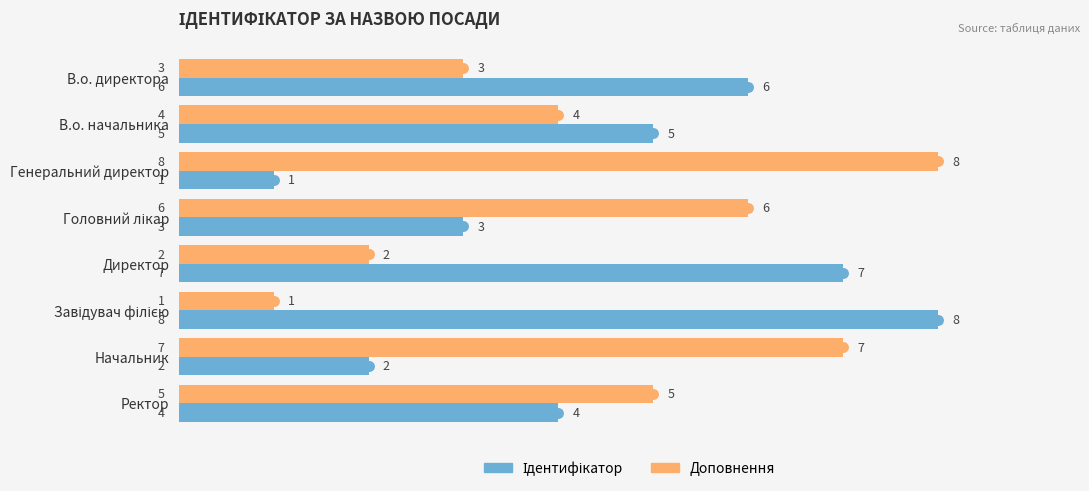

What is the spread (max minus min) of values at Начальник?

5